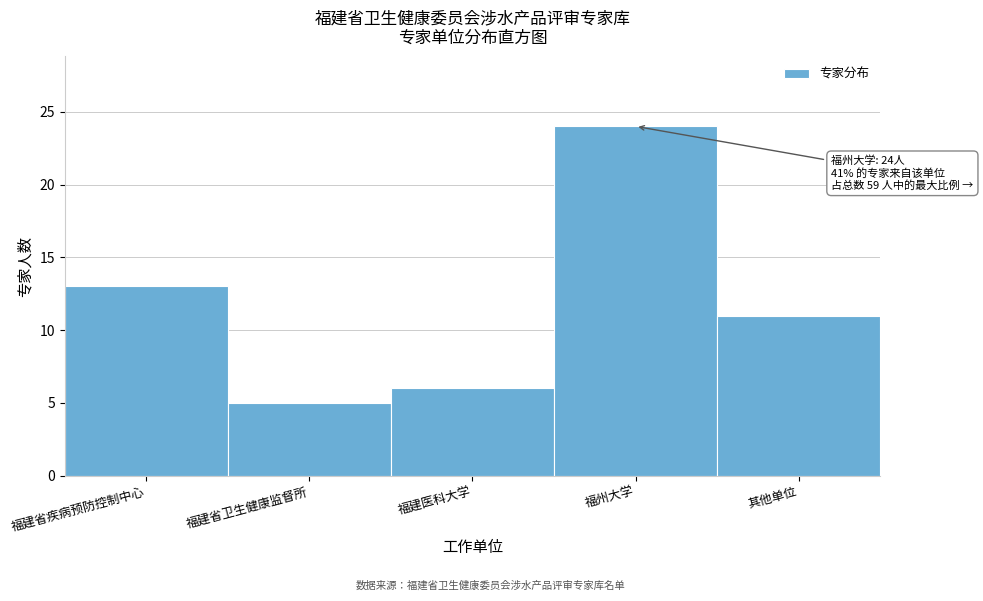

Reading left to right, transcribe all the data shown in this chart.

13	5	6	24	11